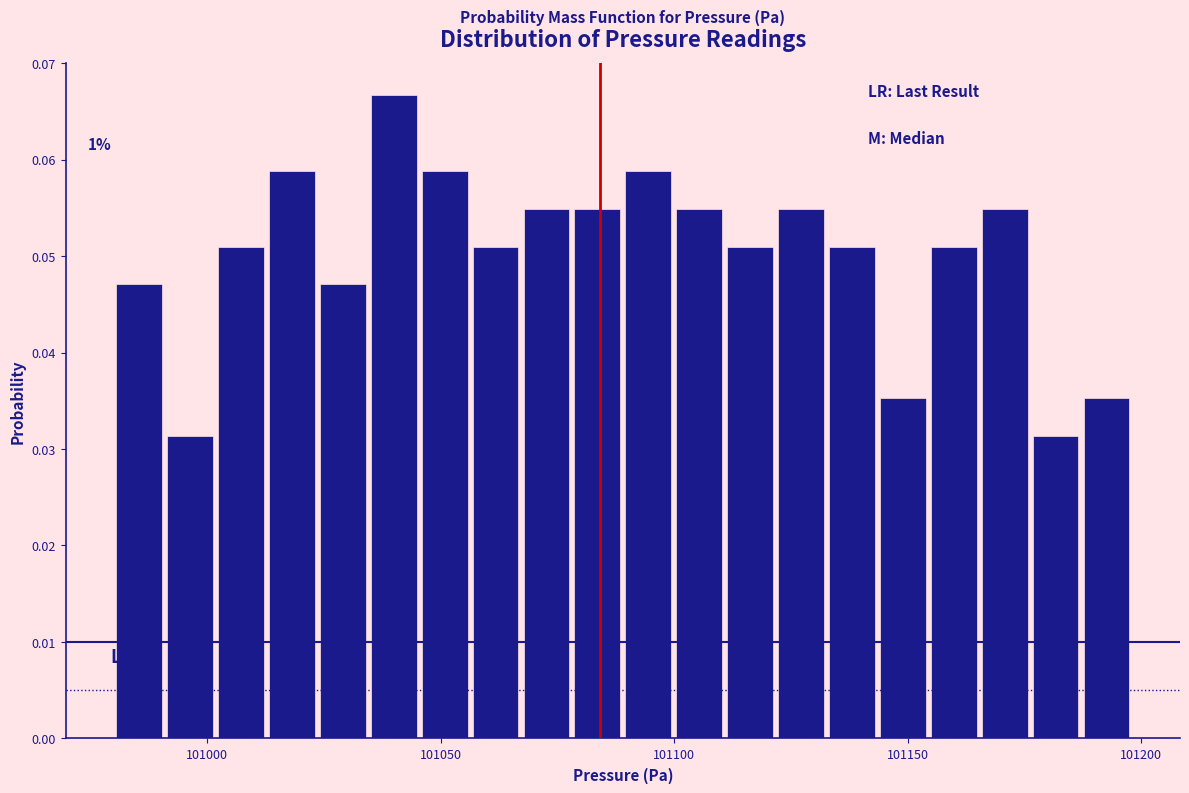

Around what value on the x-axis is the tallest bar? Give the approximate position of its centre, as read against the axis.

101040